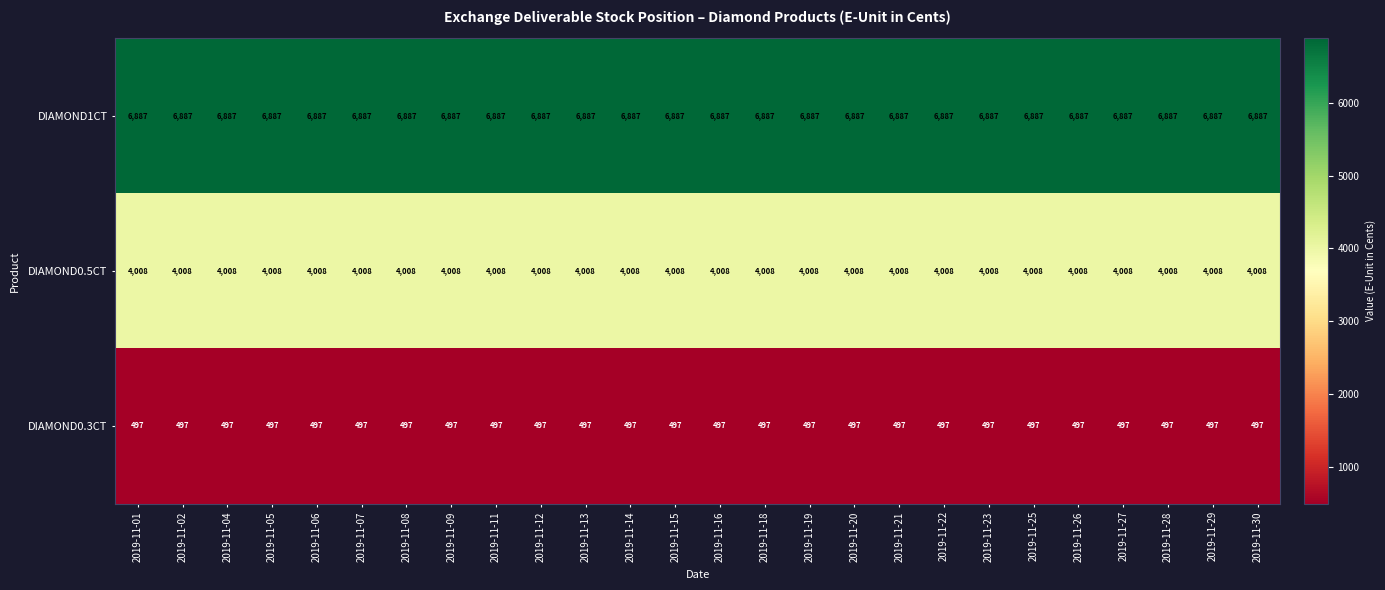

What is the difference between the highest and lowest values at 2019-11-18?

6390